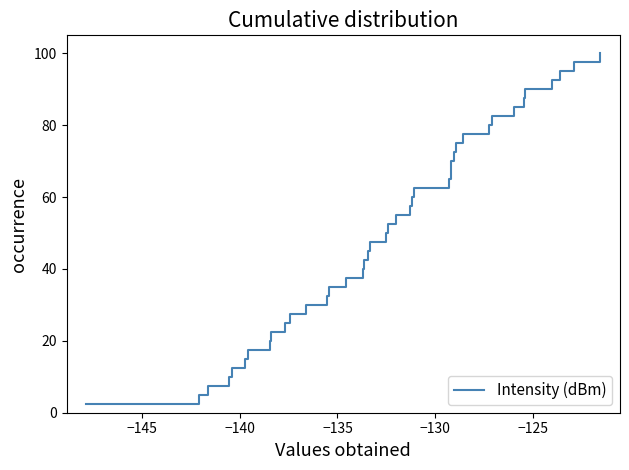

What is the minimum value shown in the chart?

2.5